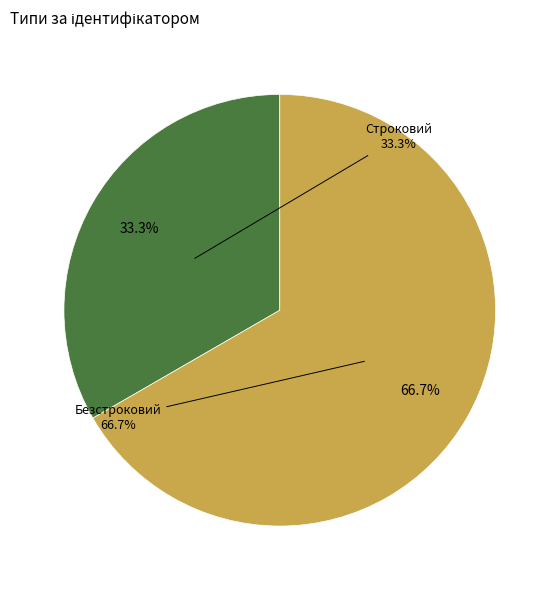

Which slice represents more than half of the pie?

Безстроковий